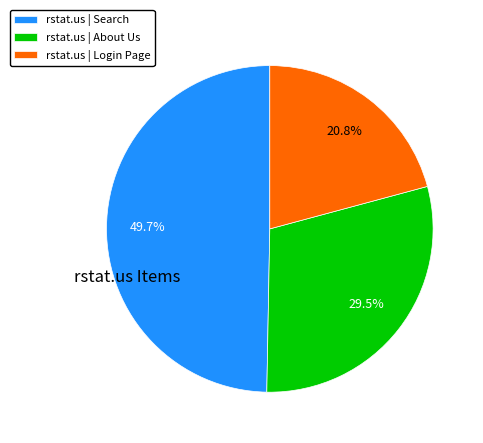

To the nearest percent, what is the difference between the largest and smallest slice percentages?

29%